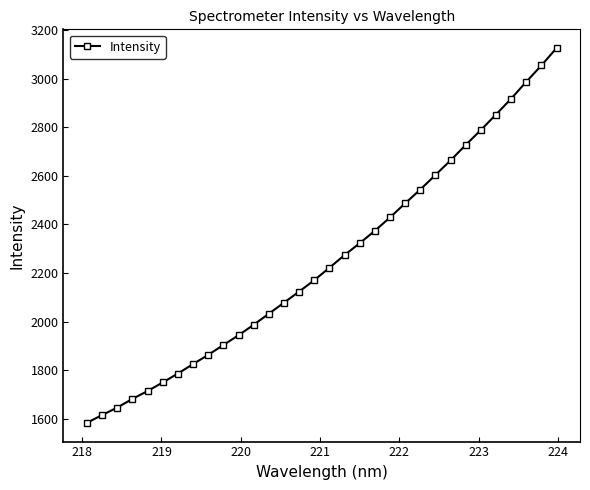

What is the difference between the maximum and second lowest values?

1512.7